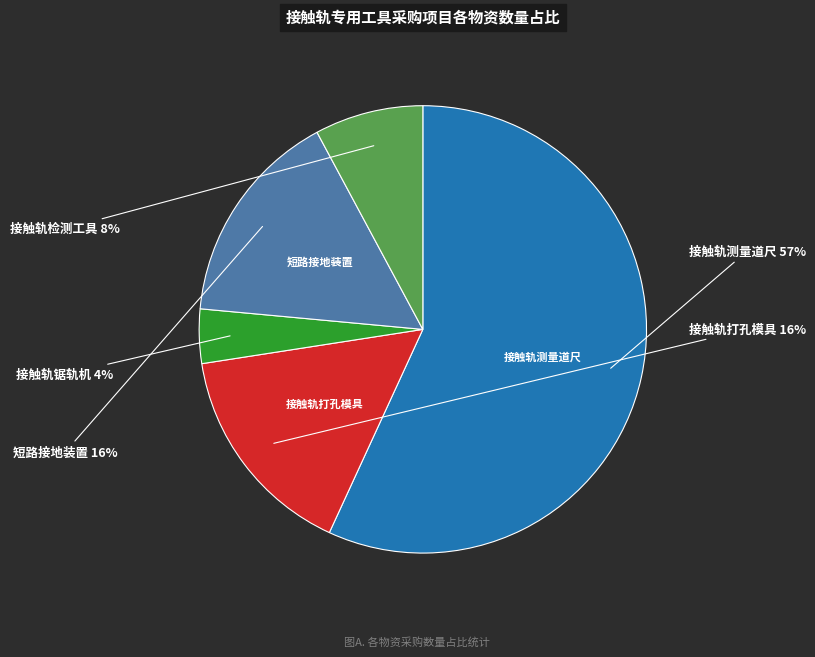

Is there a majority slice in this chart?

Yes